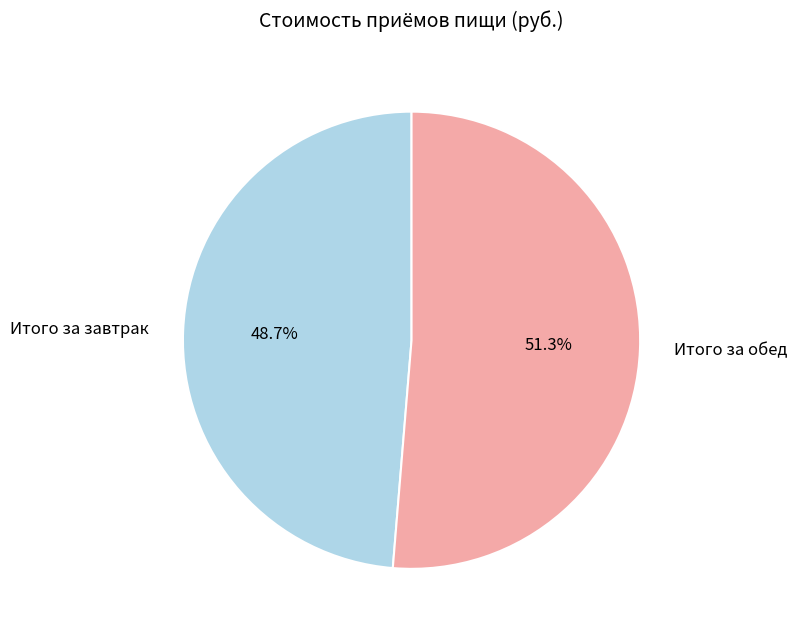

What is the ratio of the value at Итого за обед to the value at Итого за завтрак?

1.1